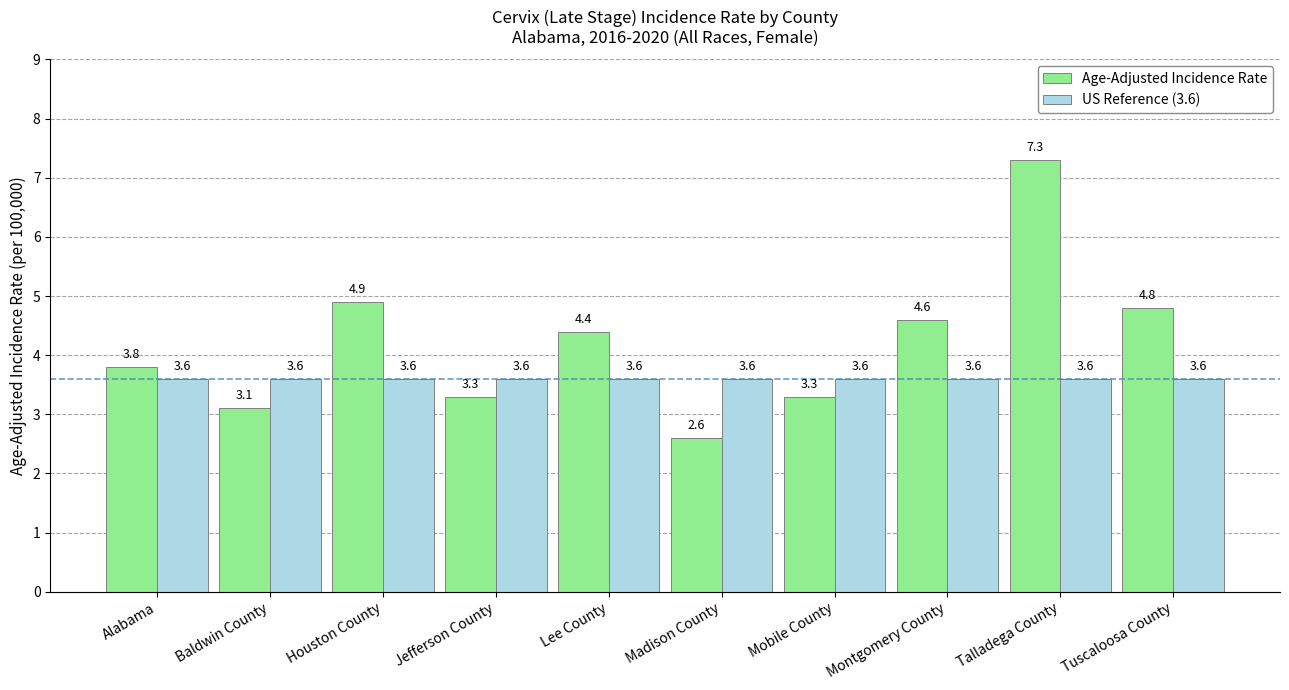

How many data points in Age-Adjusted Incidence Rate are above 4?

5